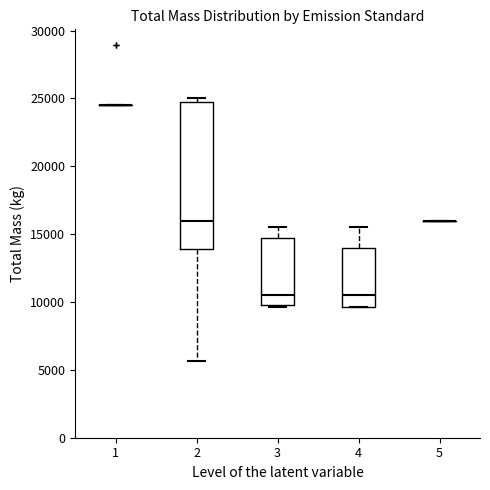

Reading left to right, read every box against the y-axis: the position of its median line, the range the box covers, and the ends of its whiskers. The values are not printed on the chart, so give them approximately, as read against the axis.

1: box collapsed to a line at 24500, whiskers 24500 to 24500
2: median 16000, box 14000 to 24500, whiskers 5500 to 25000
3: median 10500, box 10000 to 14500, whiskers 9500 to 15500
4: median 10500, box 9500 to 14000, whiskers 9500 to 15500
5: box collapsed to a line at 16000, whiskers 16000 to 16000